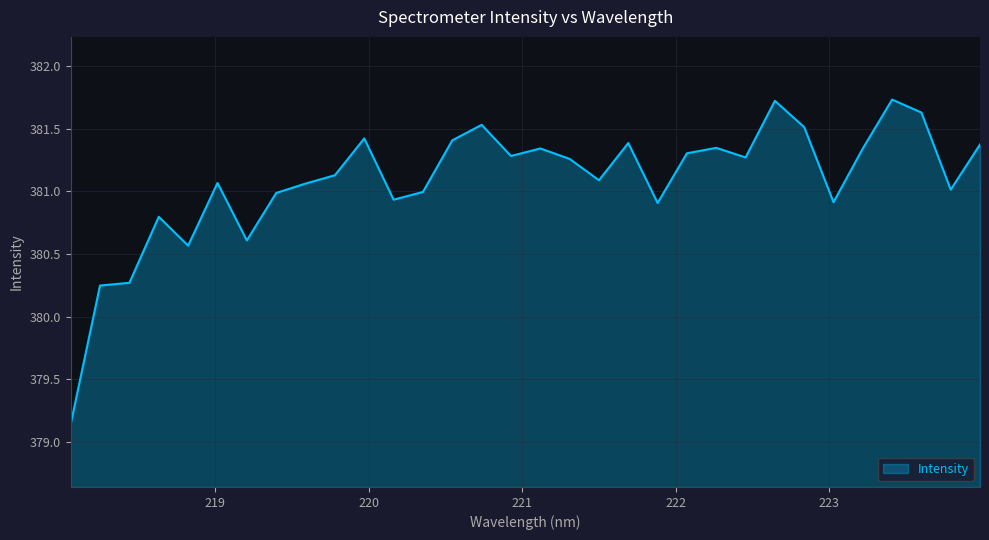

What is the difference between the maximum and minimum values?

2.6